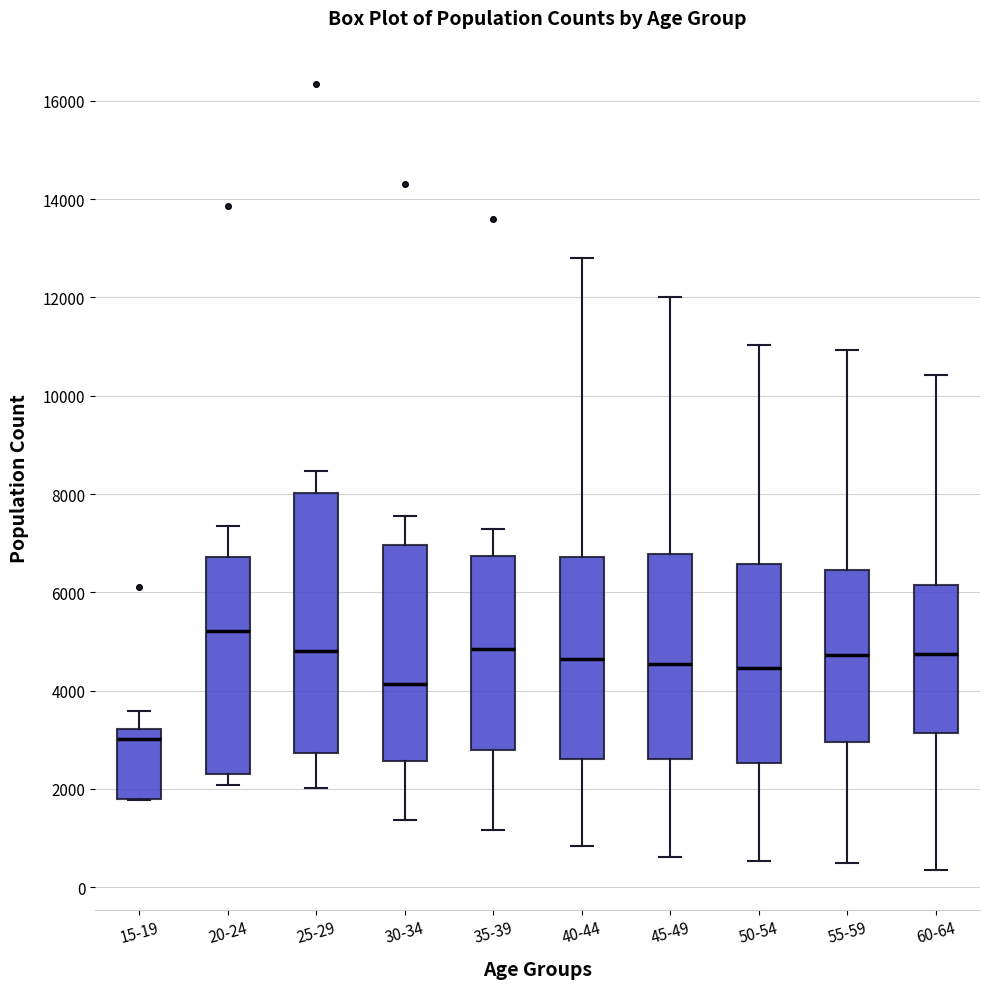

Where is the upper edge of the box for 15-19 on the y-axis? The values are not printed on the chart, so give them approximately, as read against the axis.

3200